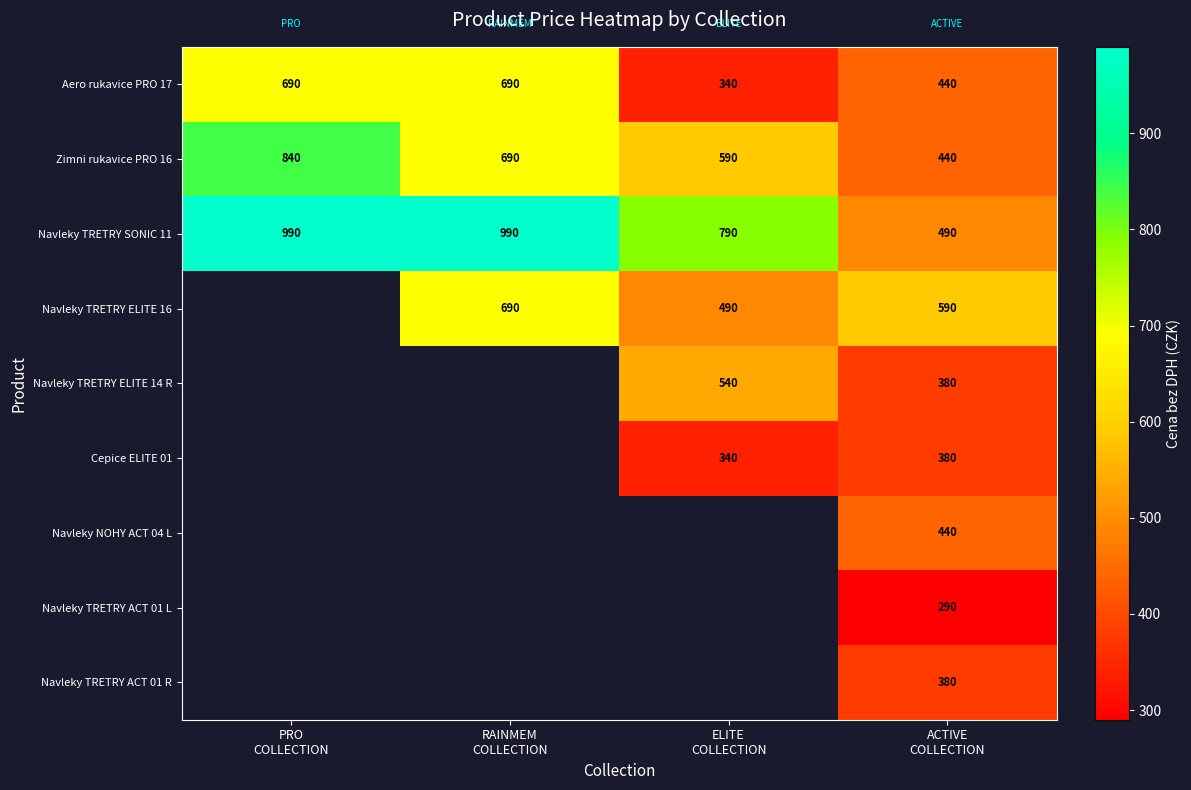

At how many categories does at least one series exceed 472?

4